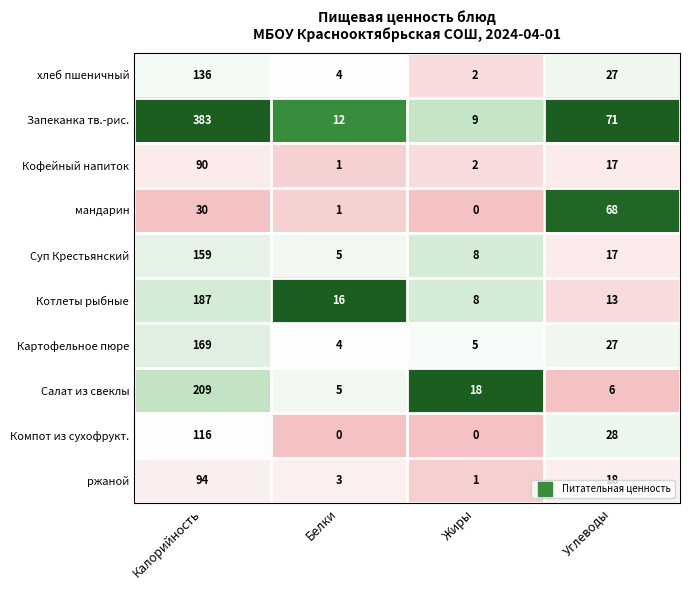

Between Белки and Жиры, which series saw the biggest shift?

Салат из свеклы